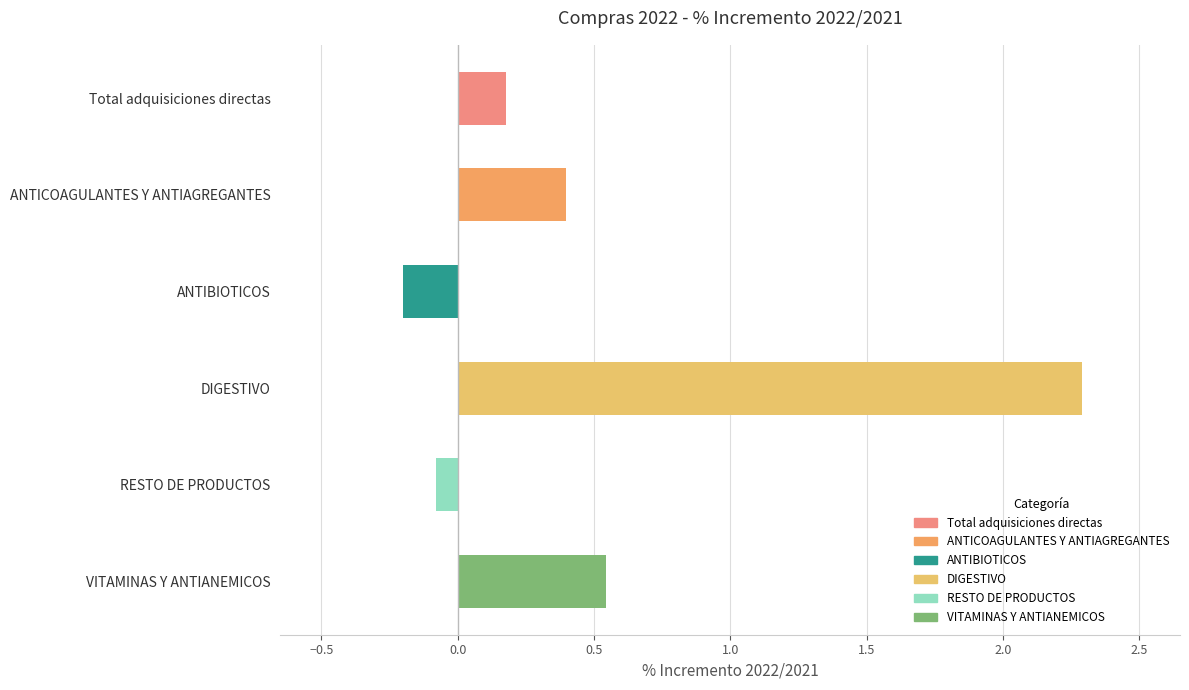

Is it true that the value at VITAMINAS Y ANTIANEMICOS is 0.8?

False